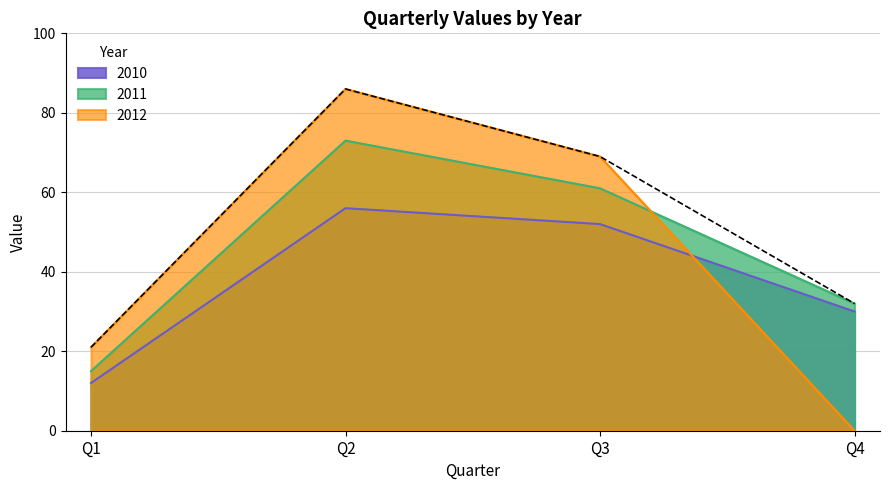

How many lines are shown in the chart?

3